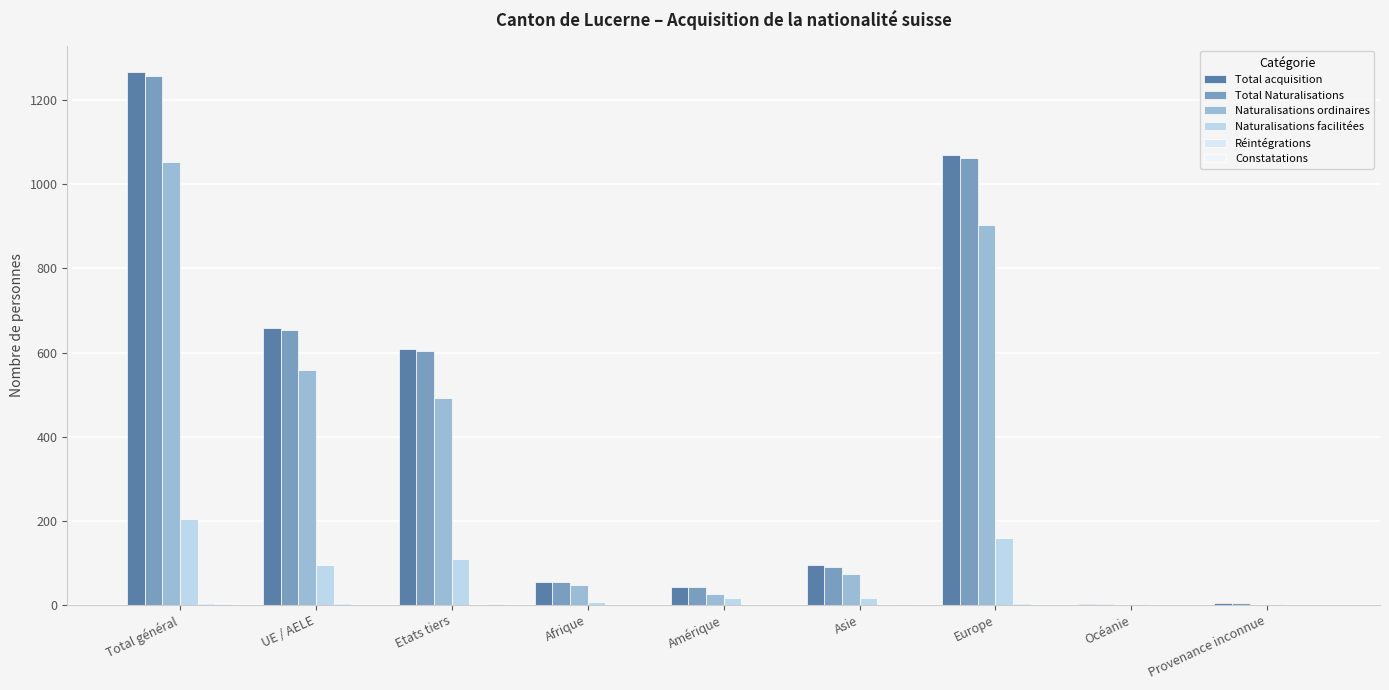

At which category is the sum across all series the highest?

Total général